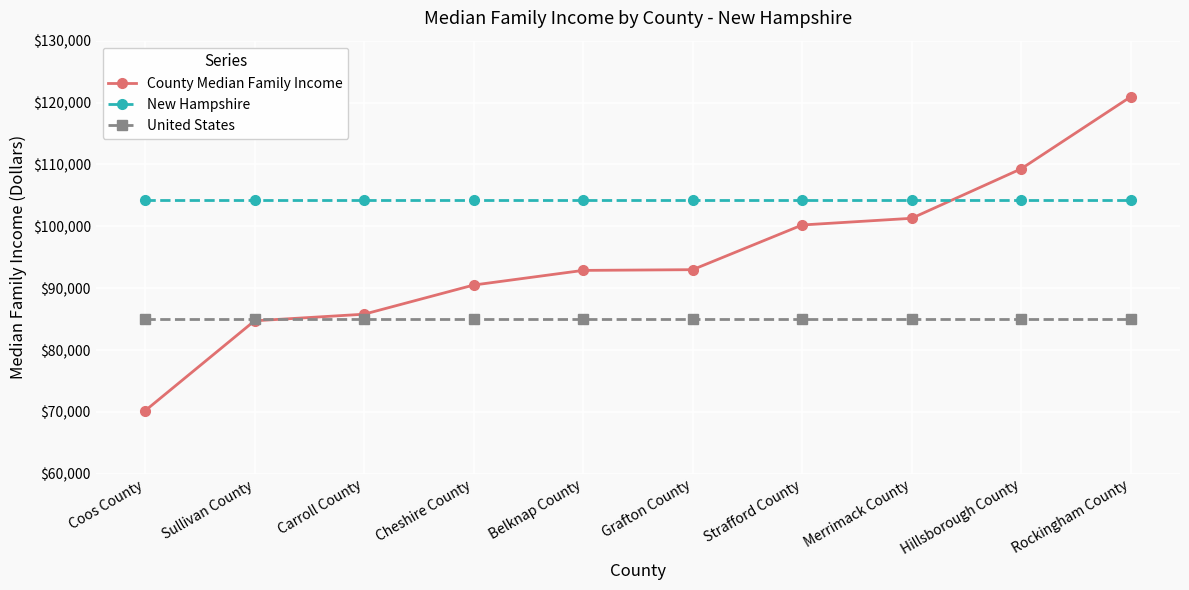

Which series has the largest total across all categories?

New Hampshire